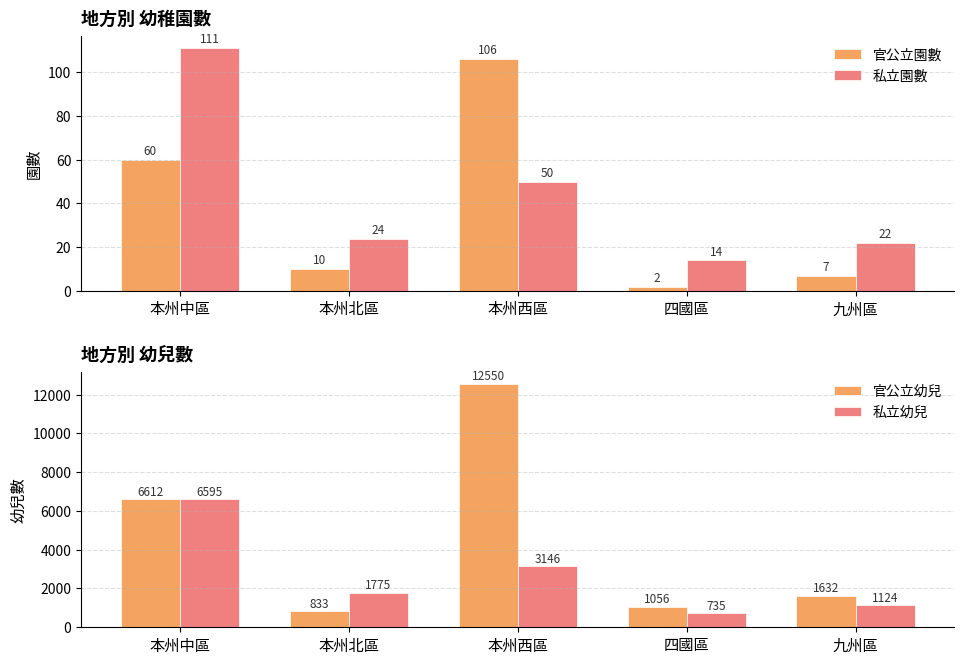

What is the total value across all series at 四國區?

1807